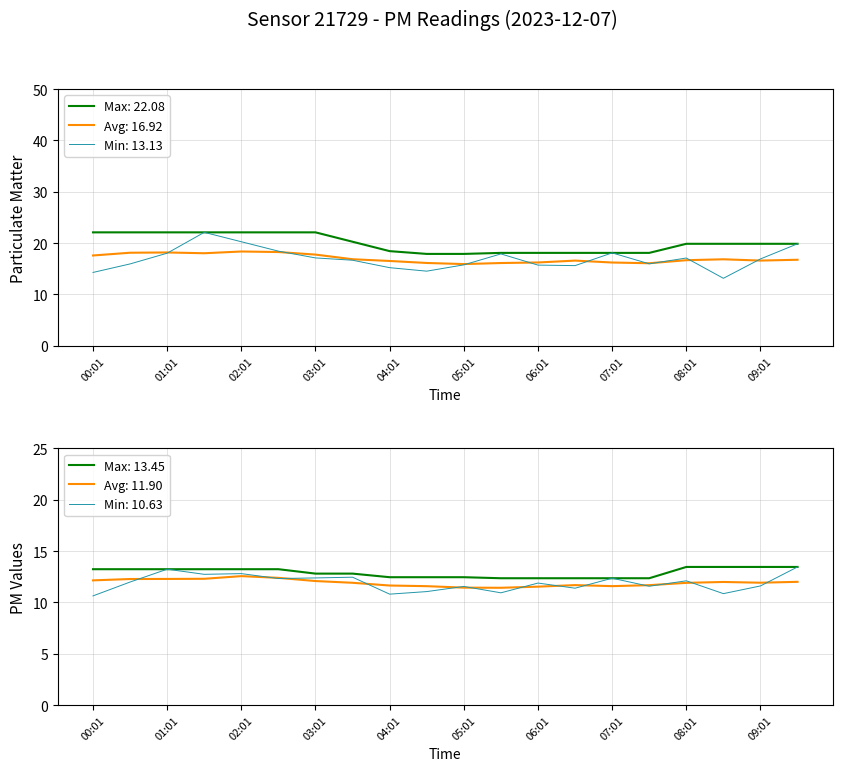

Where does the P1 series first go above 16?

01:01